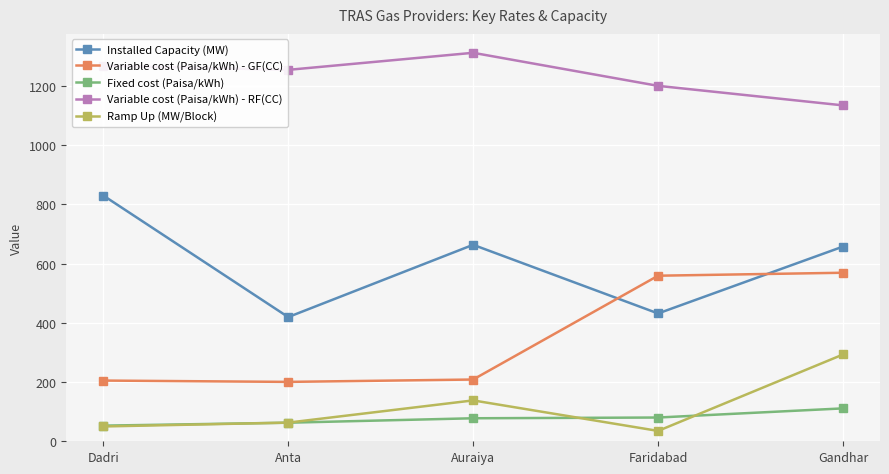

Rank the series by their maximum value, from lowest to highest.

Fixed cost (Paisa/kWh), Ramp Up (MW/Block), Variable cost (Paisa/kWh) - GF(CC), Installed Capacity (MW), Variable cost (Paisa/kWh) - RF(CC)